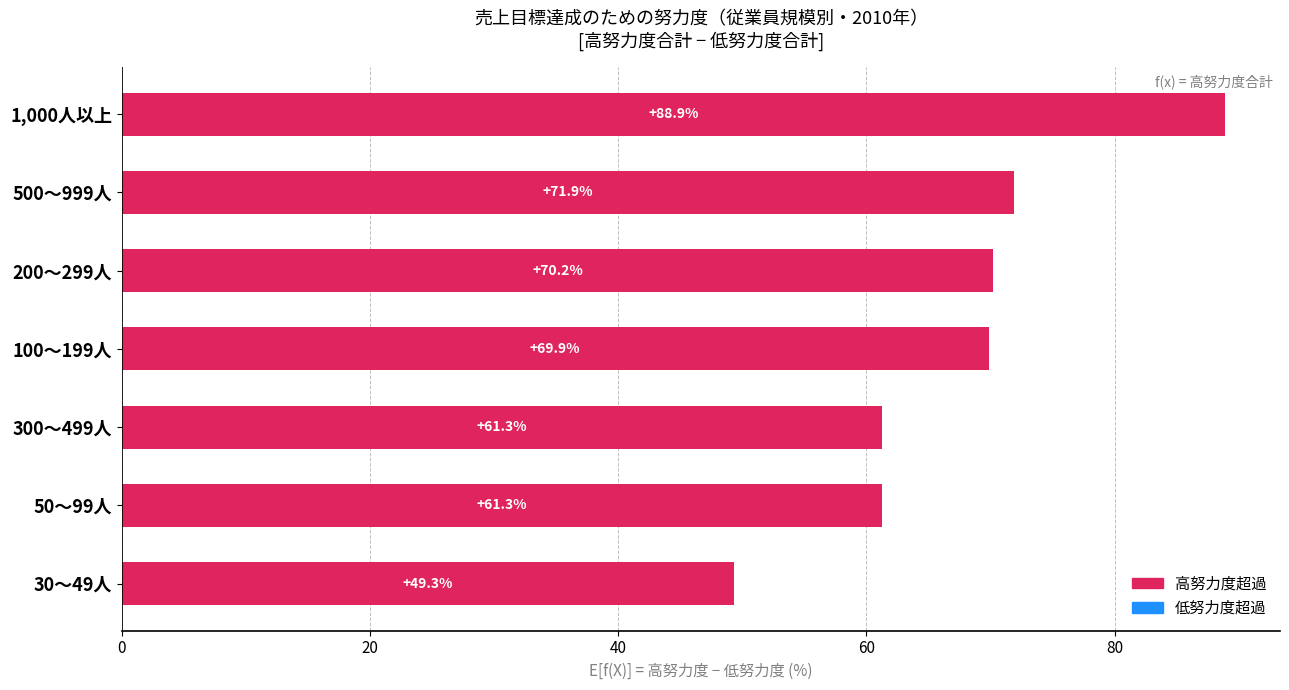

What value does the data have at 300～499人?

61.3